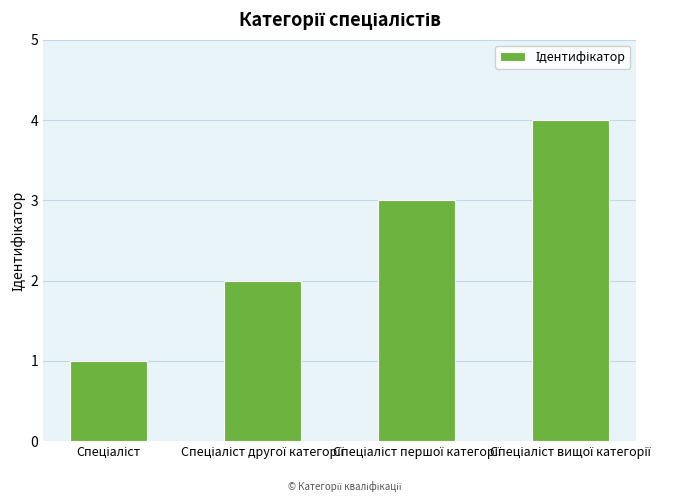

What is the difference between the maximum and minimum values?

3